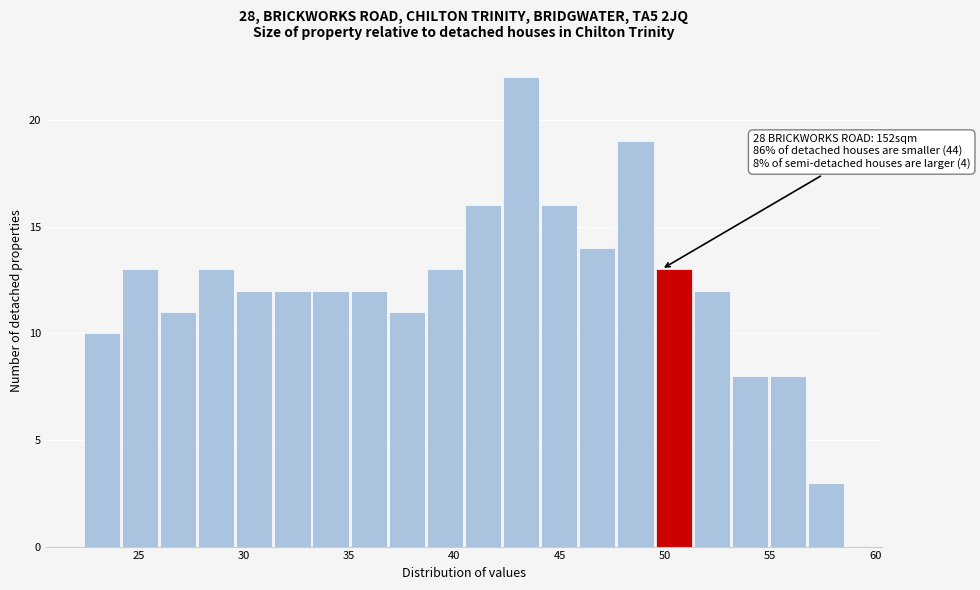

Around what value on the x-axis is the tallest bar? Give the approximate position of its centre, as read against the axis.

43.0